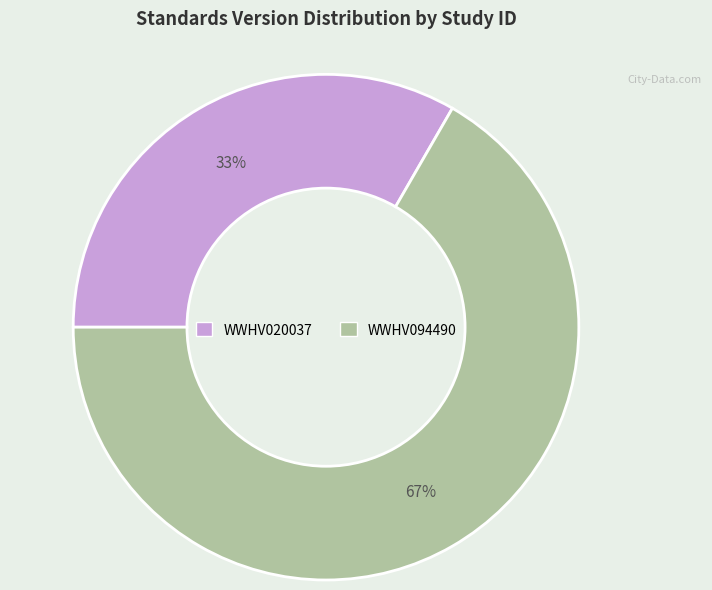

To the nearest percent, what percentage of the pie is WWHV094490?

67%